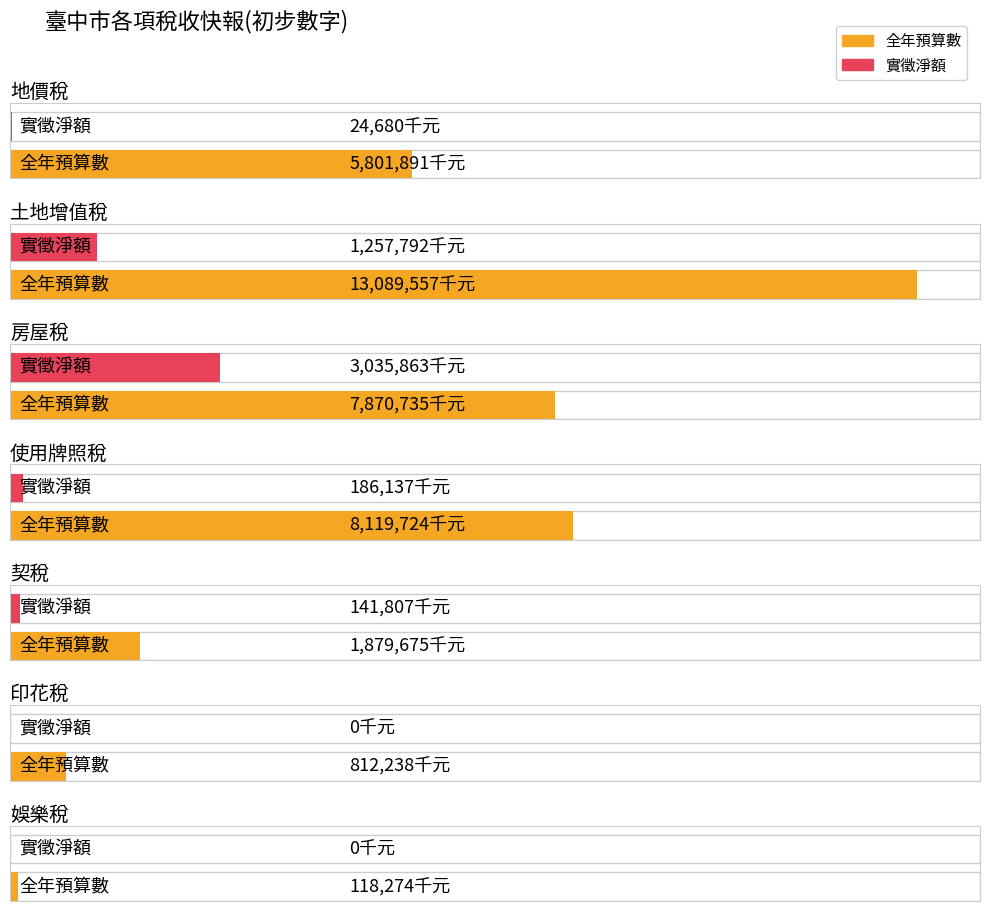

What is the value of the 全年預算數 bar at the 5th from the left?

1879675